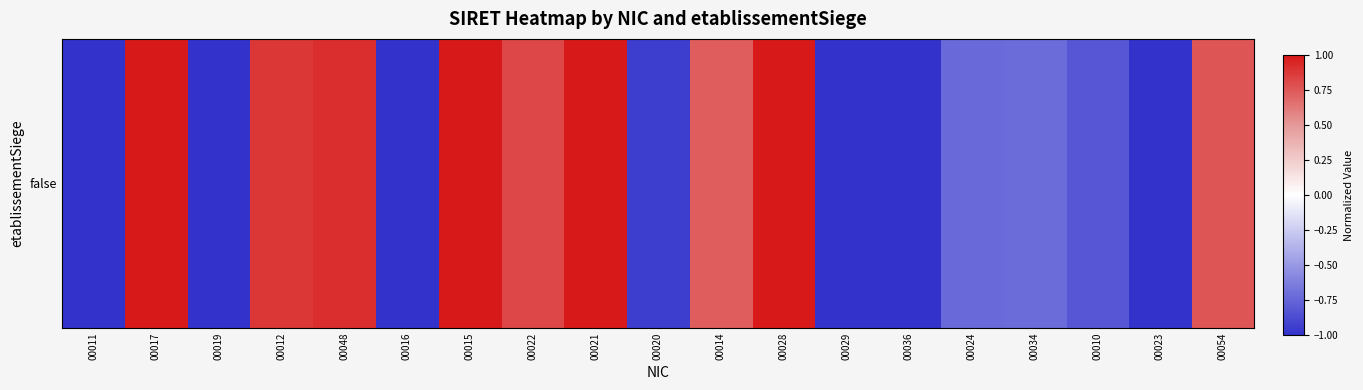

Which has a higher value, 00022 or 00036?

00022